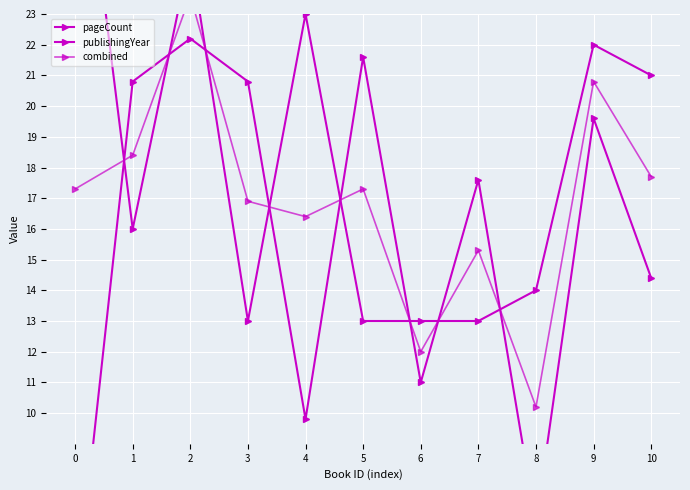

Where is pageCount nearest to the value 12?

6